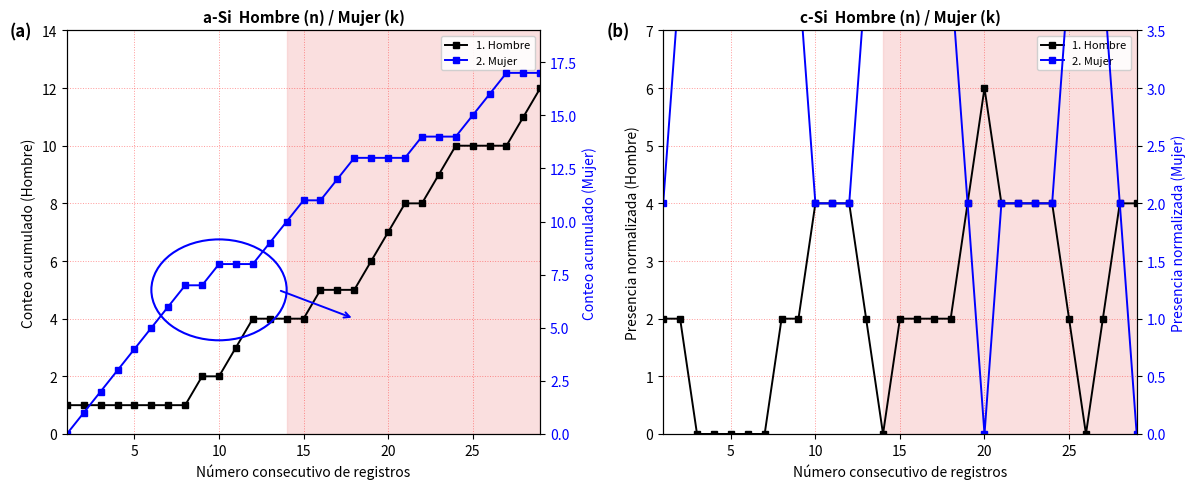

What is the sum of all 2. Mujer values?

102